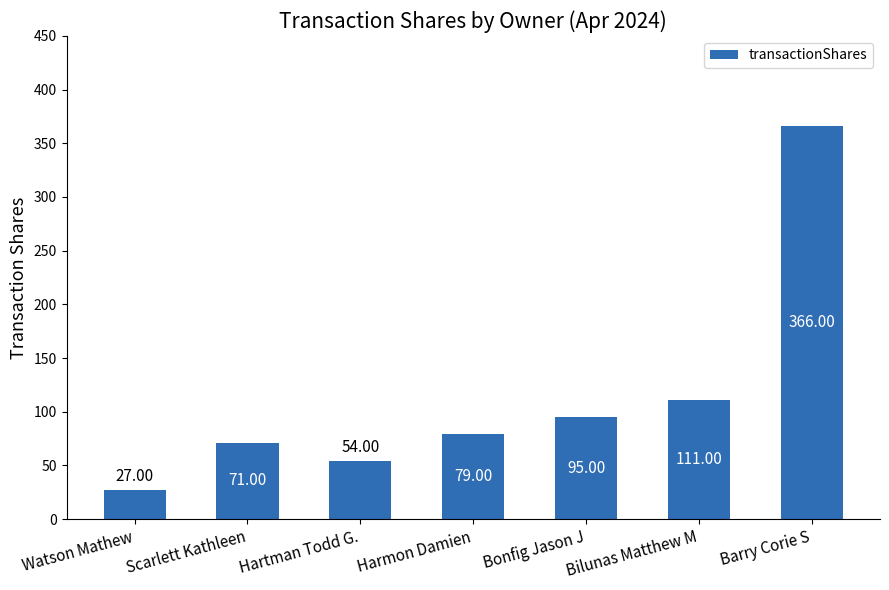

List the labels in order of value, largest first.

Barry Corie S, Bilunas Matthew M, Bonfig Jason J, Harmon Damien, Scarlett Kathleen, Hartman Todd G., Watson Mathew